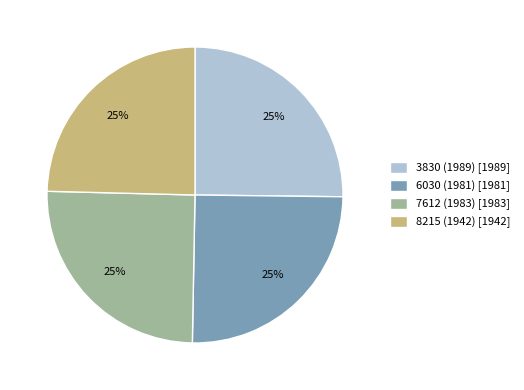

True or false: 6030 (1981) accounts for 12% of the total.

False